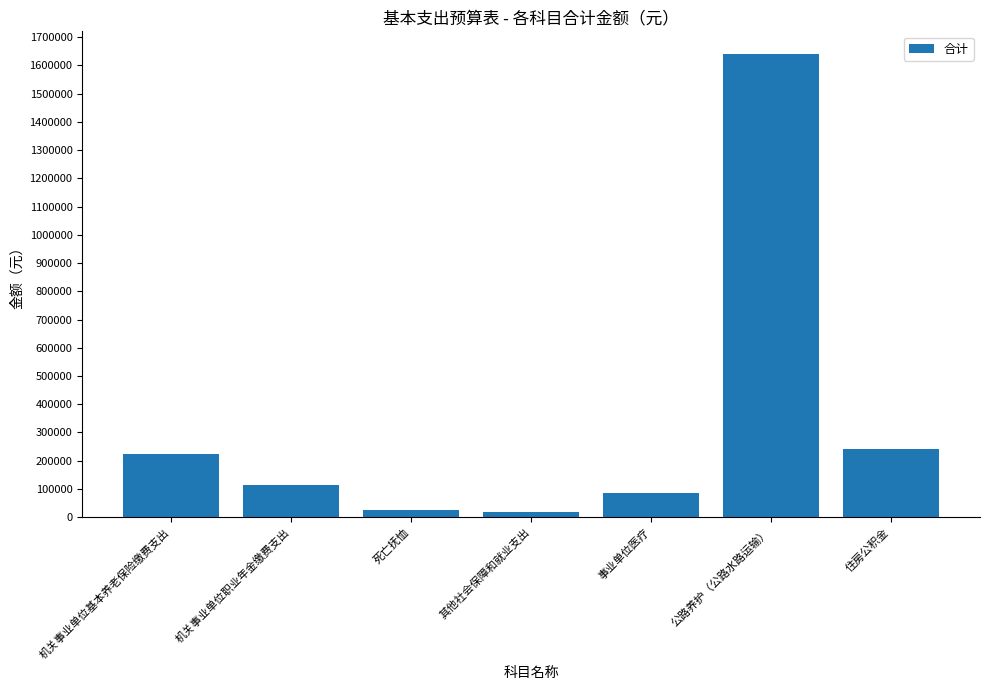

What is the approximate value at 其他社会保障和就业支出?

19764